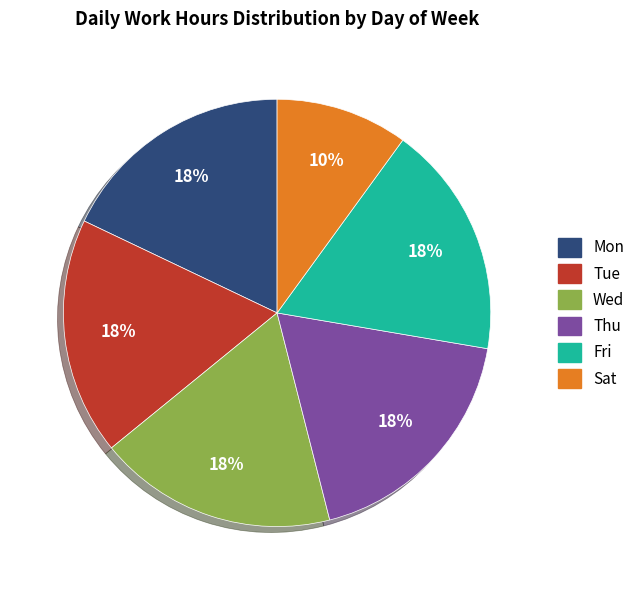

What is the ratio of the value at Thu to the value at Sat?

1.8